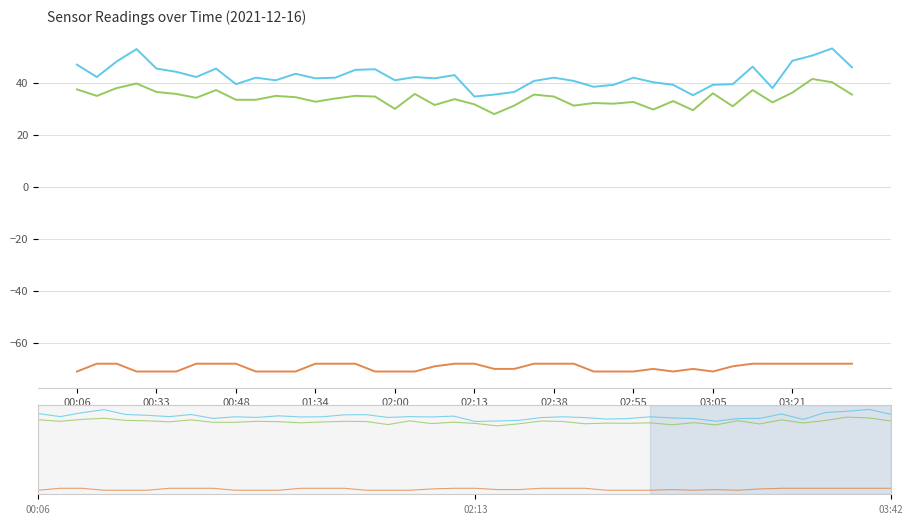

True or false: PMS_P2 and PMS_P1 cross at least once.

False